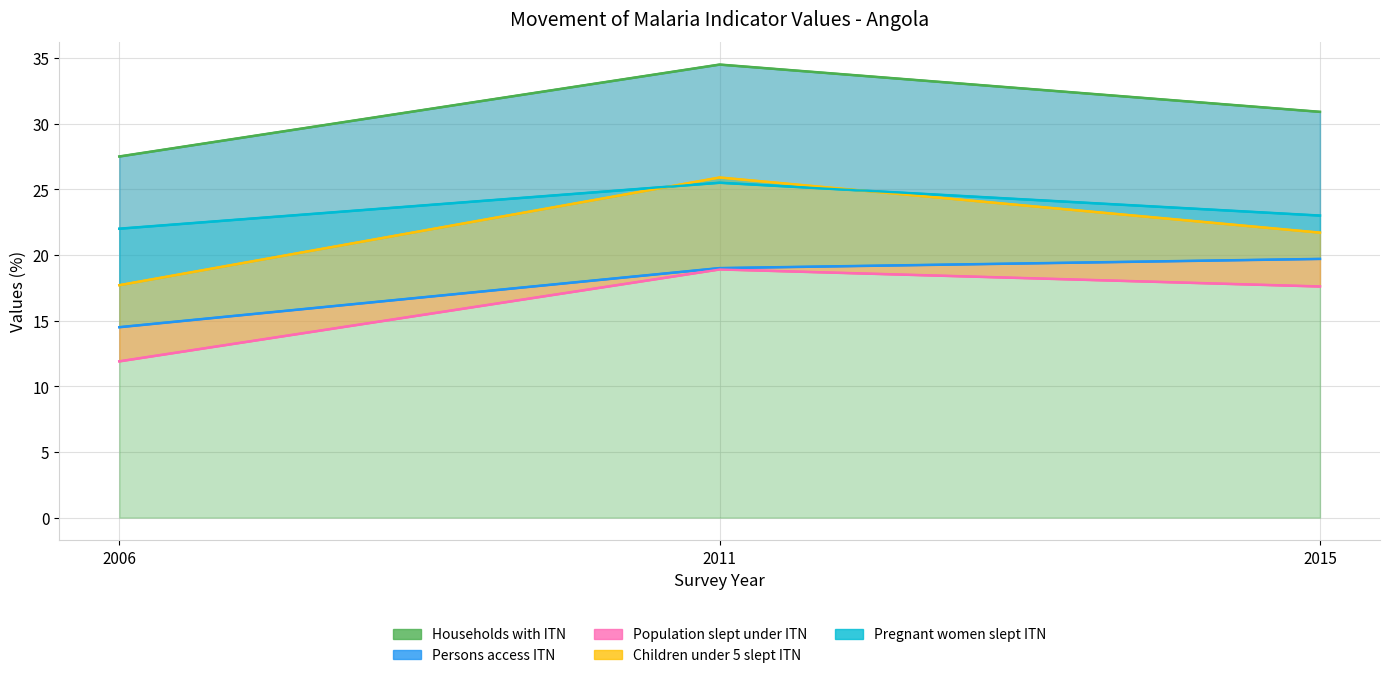

At which label does Children under 5 slept ITN reach its peak?

2011